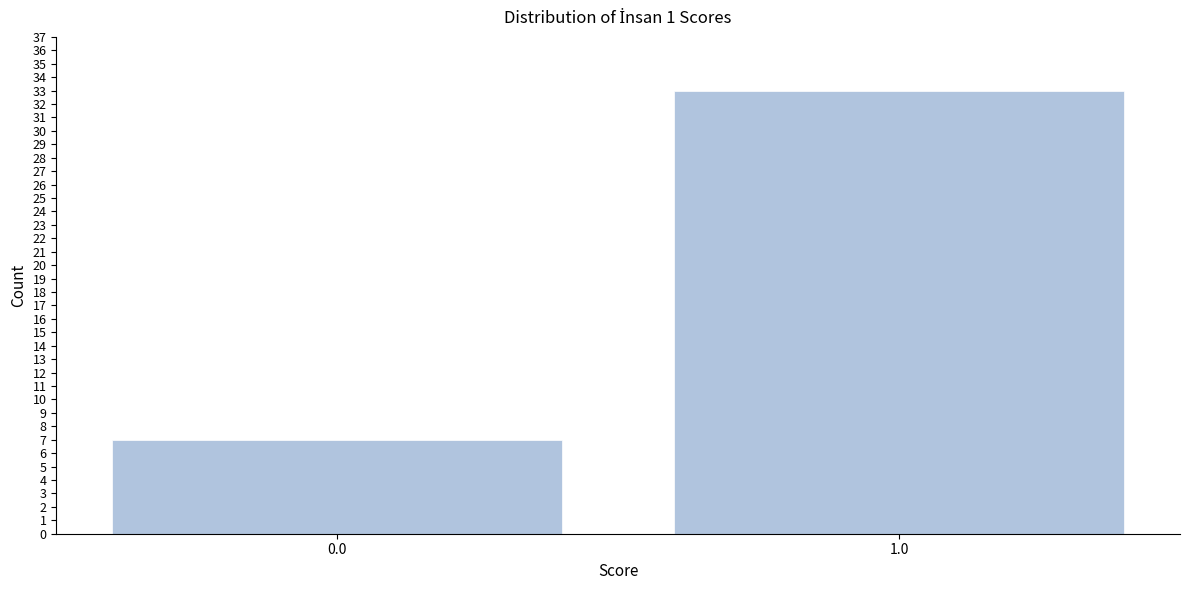

Reading right to left, what are all the values shown in this chart?

1.0=33	0.0=7